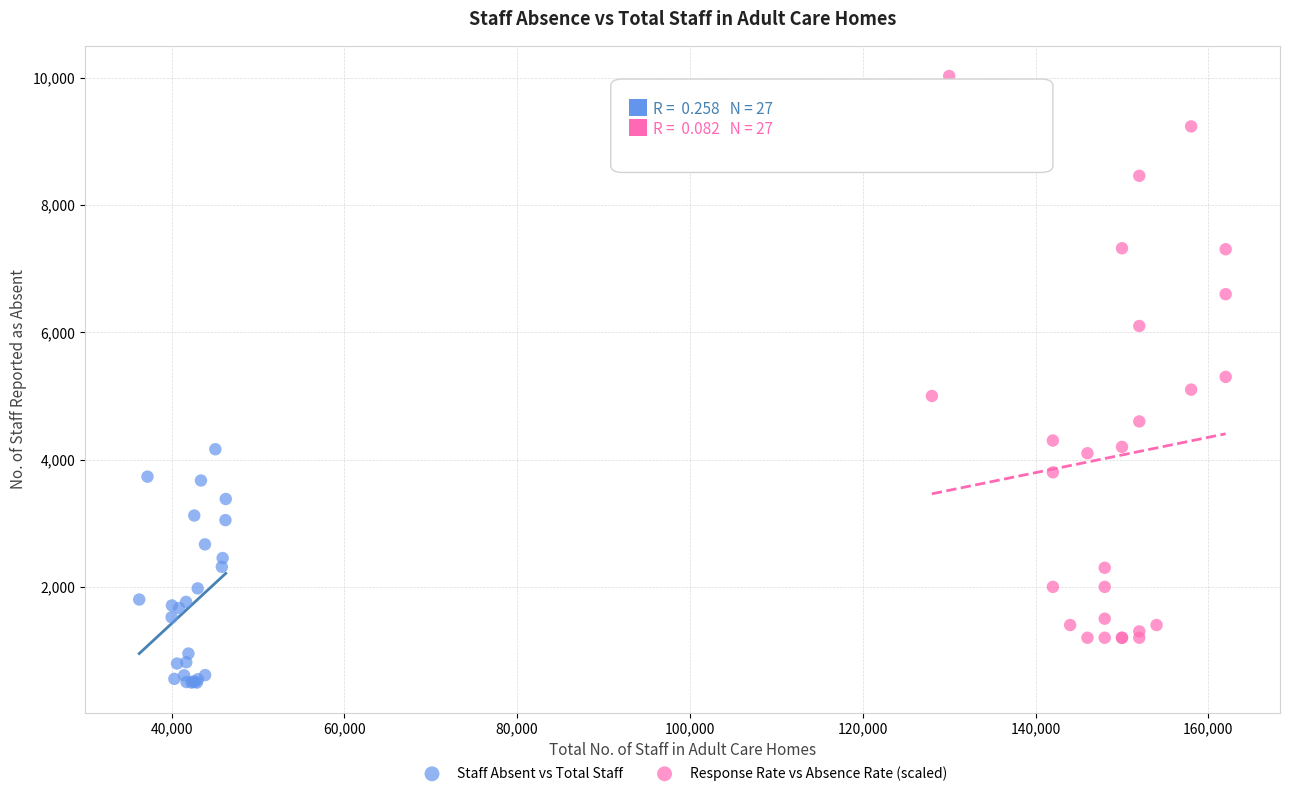

Which series has the largest Y range (max minus min)?

Response Rate vs Absence Rate (scaled)